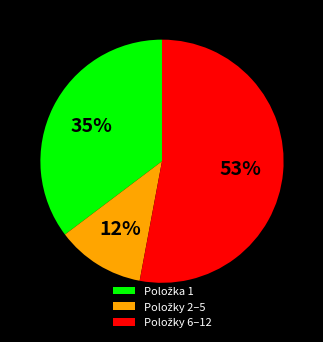

To the nearest percent, what is the difference between the largest and smallest slice percentages?

41%